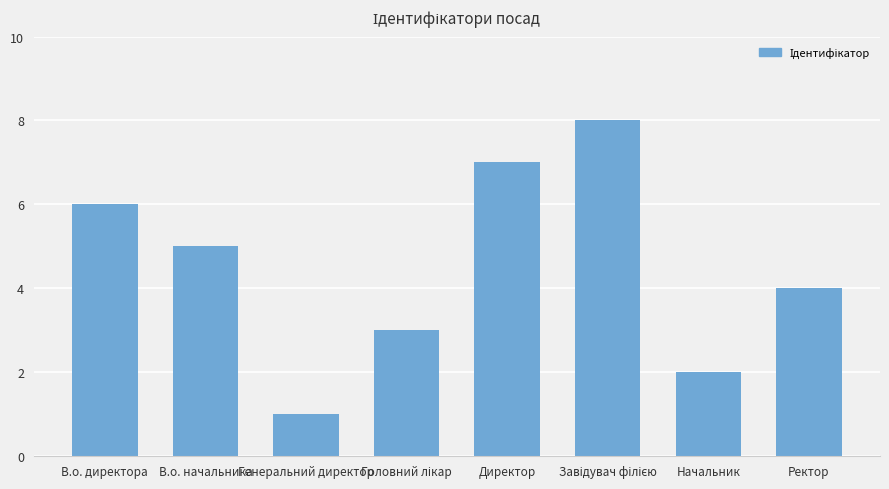

What is the difference between the values at Генеральний директор and В.о. начальника?

4